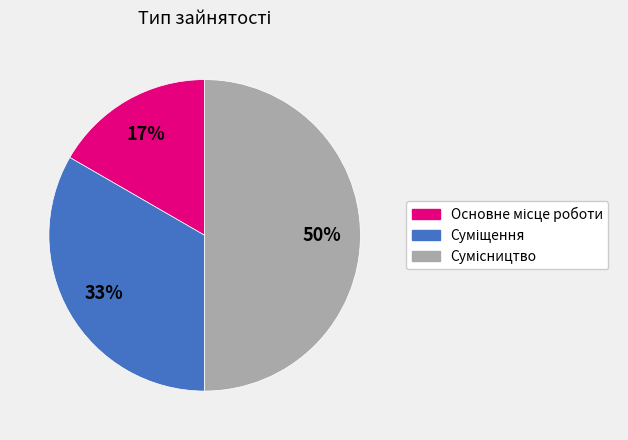

To the nearest percent, what is the difference between the largest and smallest slice percentages?

33%